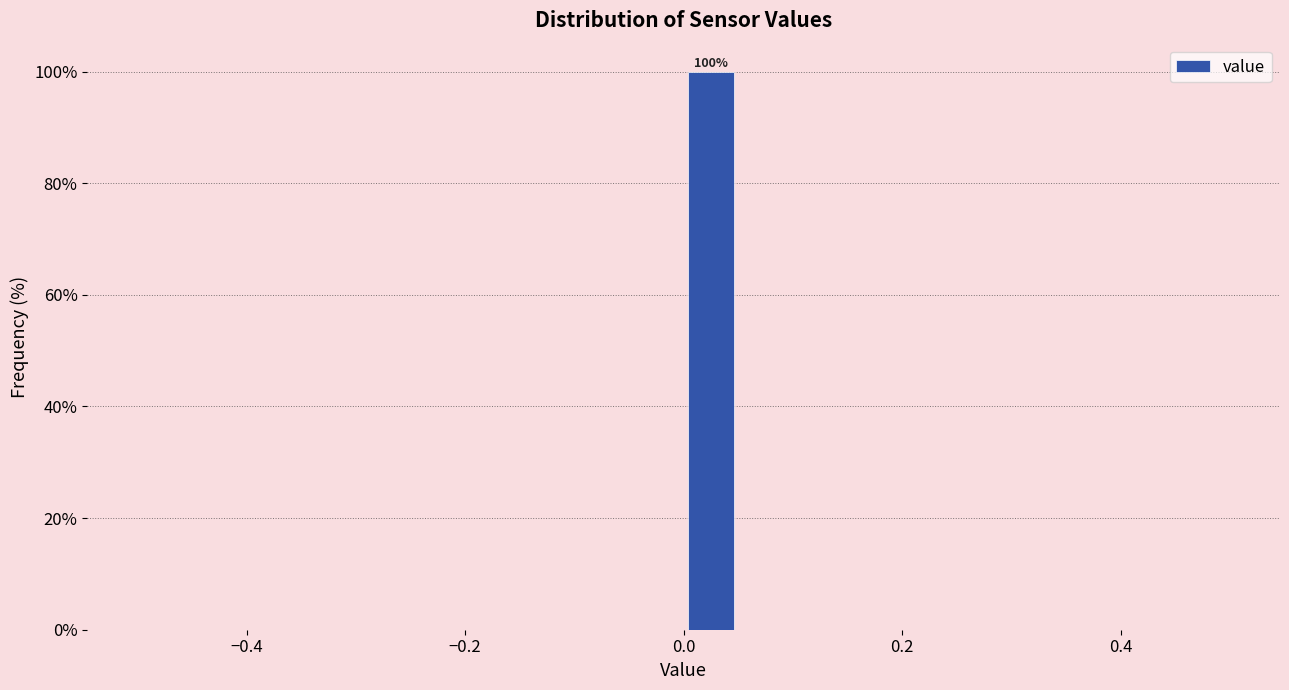

Around what value on the x-axis is the tallest bar? Give the approximate position of its centre, as read against the axis.

0.02